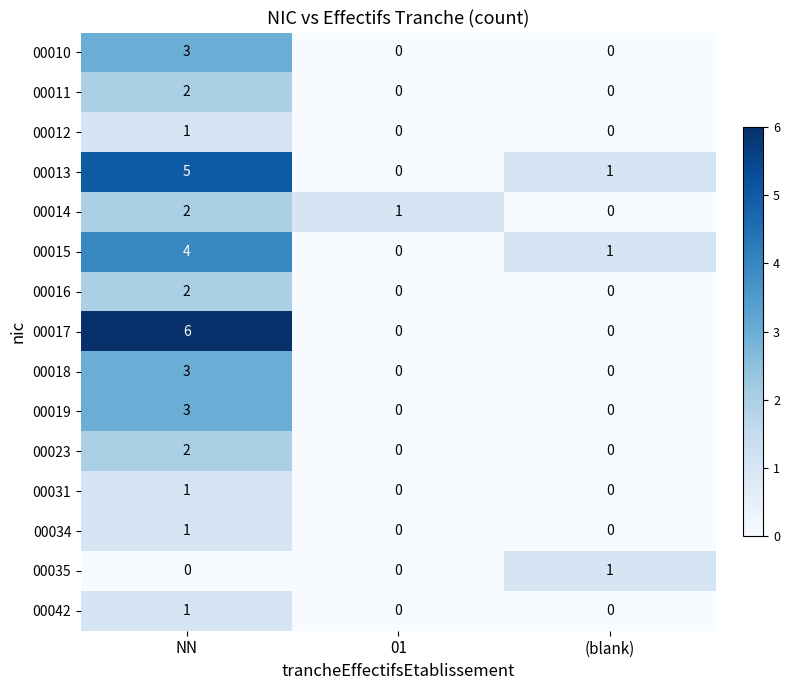

Rank the categories by 00015 value from highest to lowest.

NN, (blank), 01